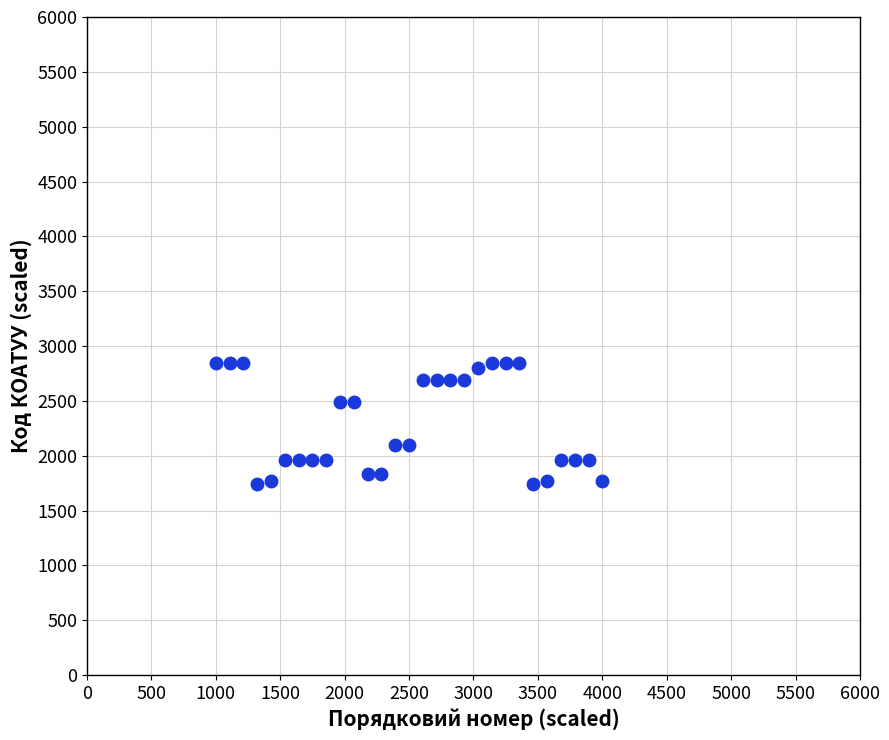

What is the range of X values (max minus min)?

3000.0